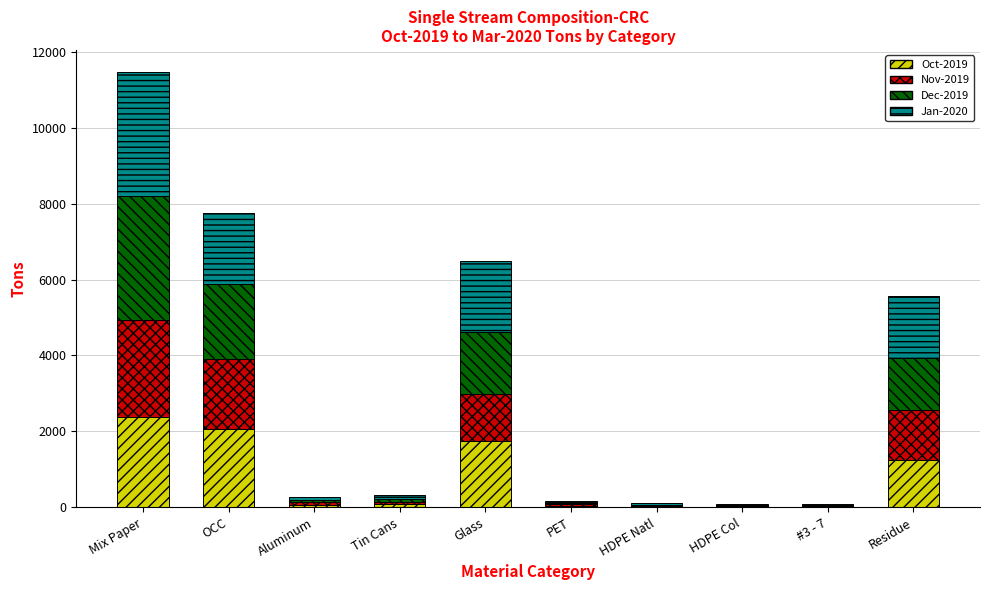

What value does the Oct-2019 series have at OCC?

2057.2